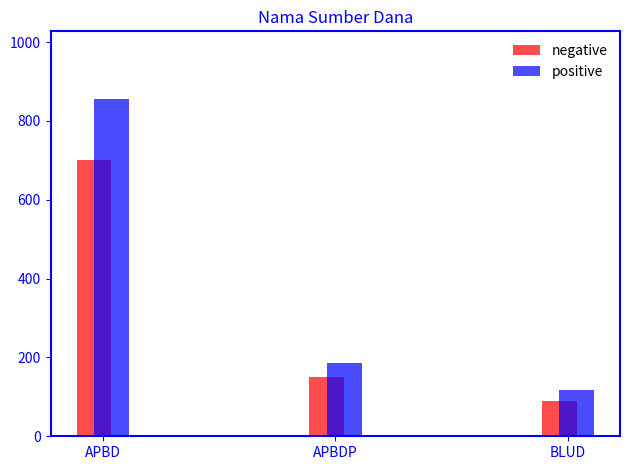

What is the total value across all series at BLUD?

208